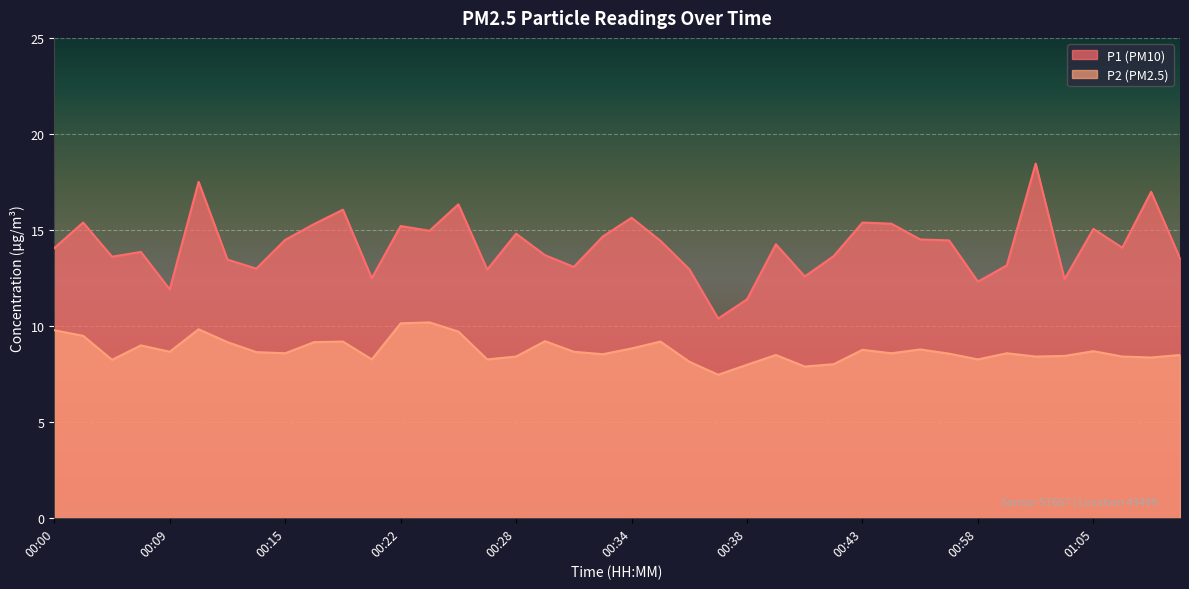

Rank the series by their average value, from lowest to highest.

P2 (PM2.5), P1 (PM10)